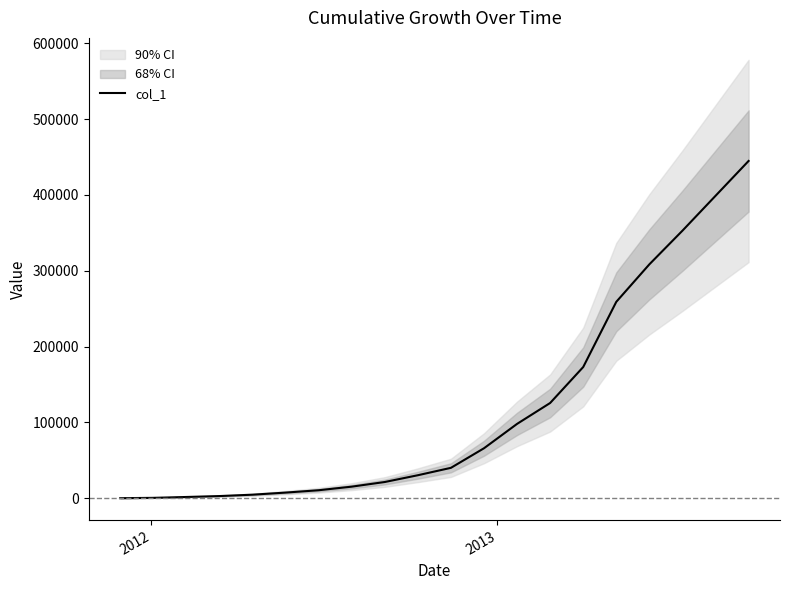

What is the average value?

117996